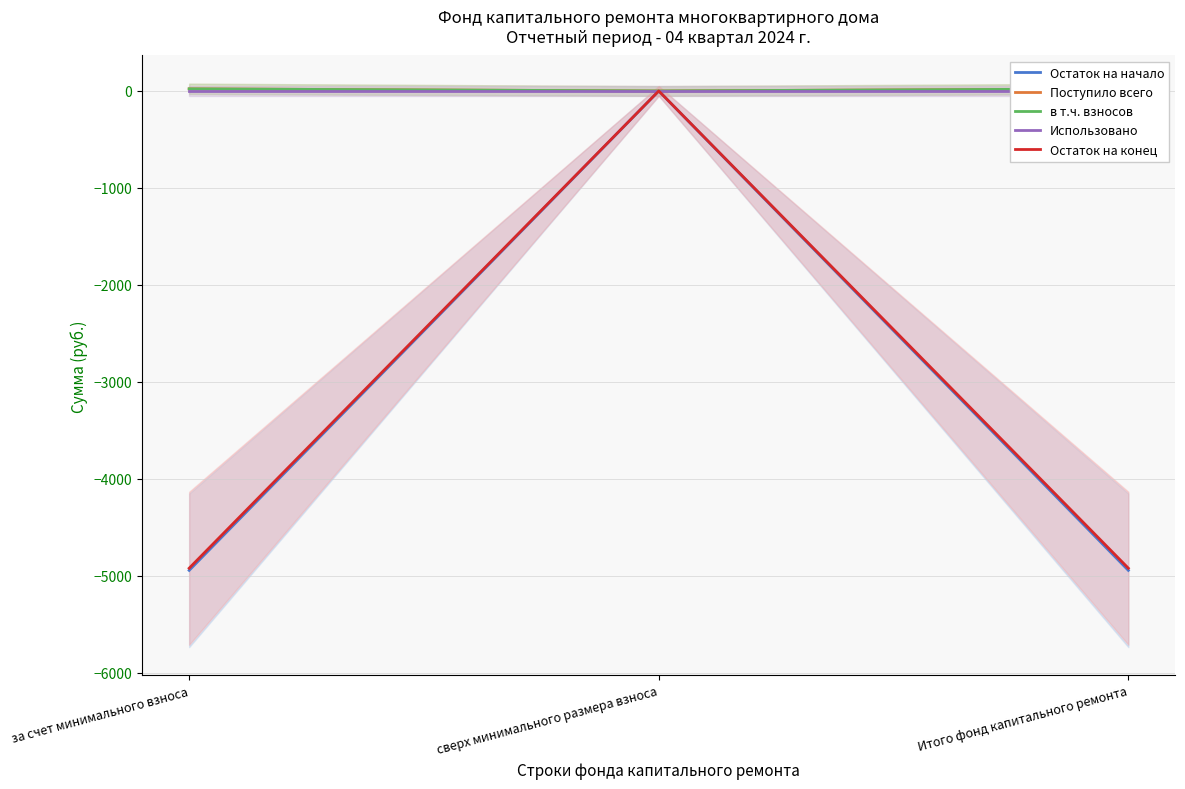

What is the lowest value of the Остаток на начало series?

-4941.9